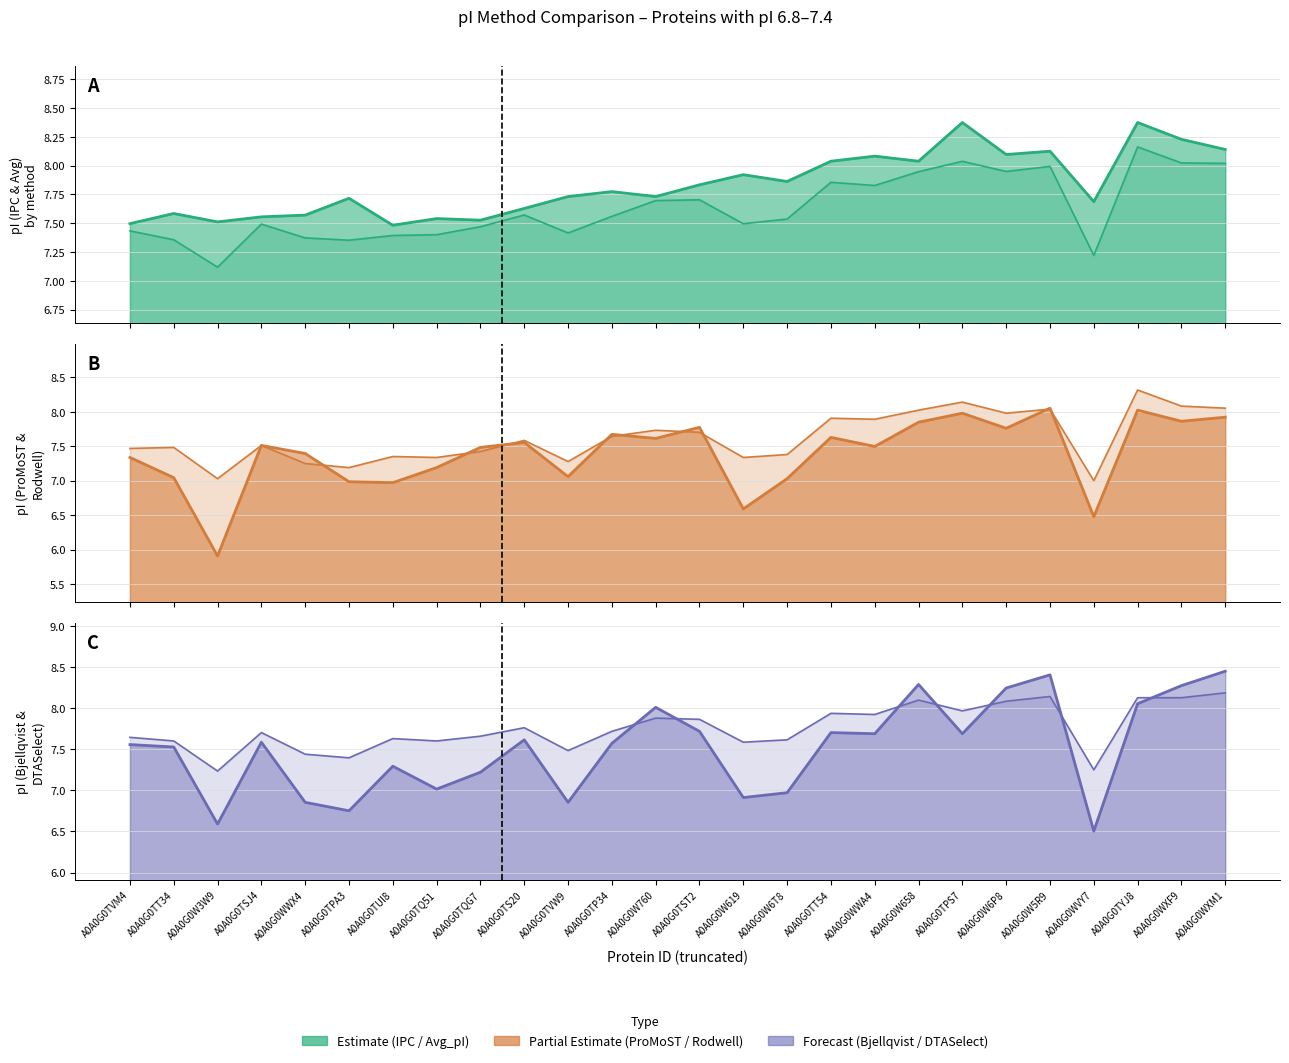

True or false: Rodwell has a value of 9.9 at A0A0G0TQG7.

False